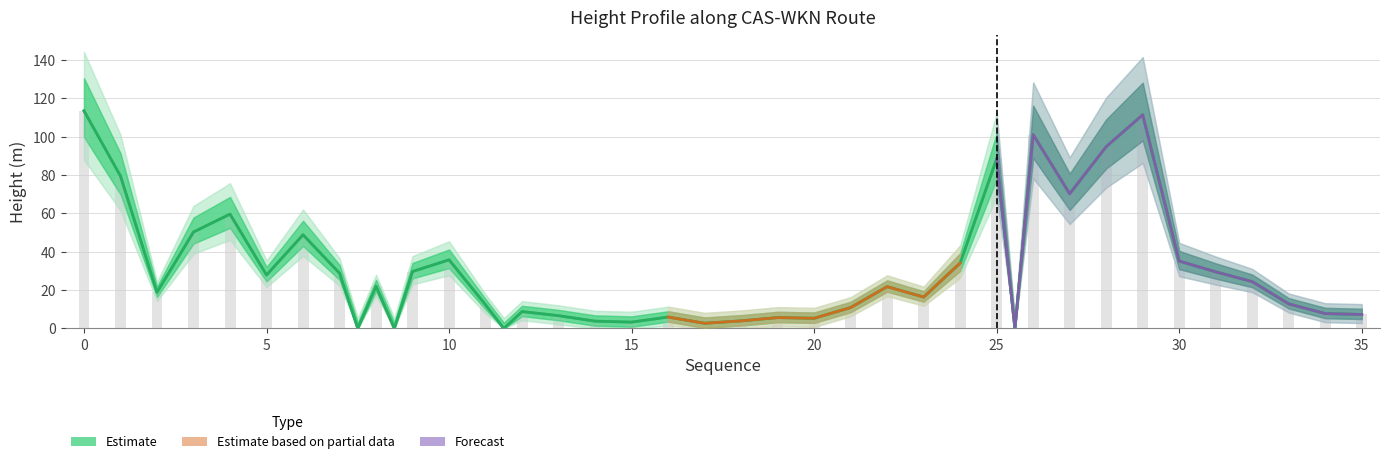

Reading left to right, what are all the values shown in this chart?

113.4	79.4	18.8	50.3	59.6	27.9	48.8	28.8	0.0	22.0	0.0	29.7	35.8	12.3	0.0	8.8	6.7	3.8	3.3	6.0	2.7	4.0	5.7	5.3	10.9	21.8	16.4	34.1	88.4	0.0	101.0	70.2	94.7	111.3	35.1	29.5	24.4	12.8	7.8	7.3